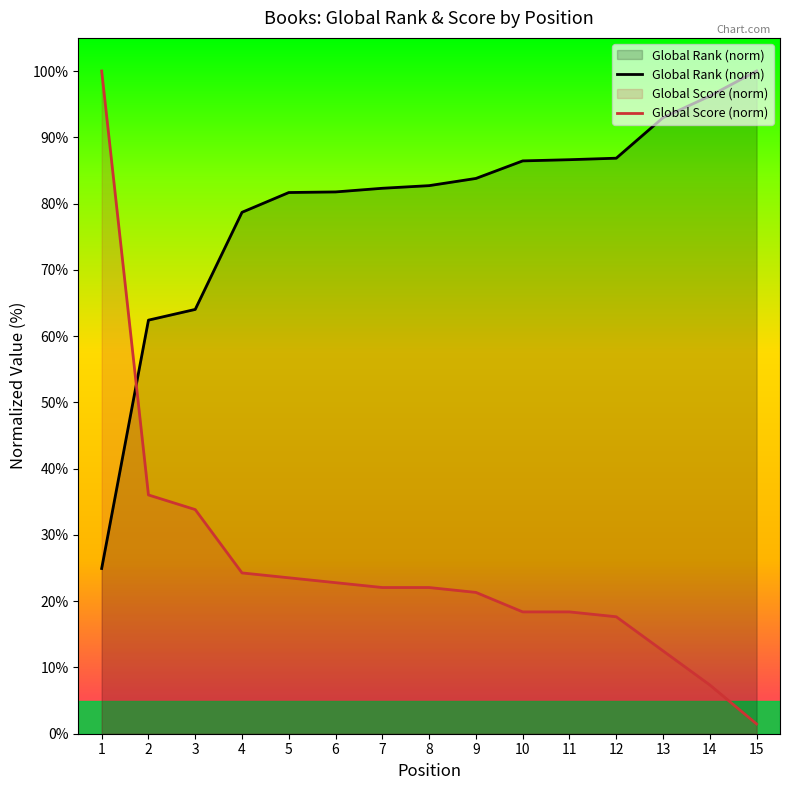

How many series are shown in this chart?

2